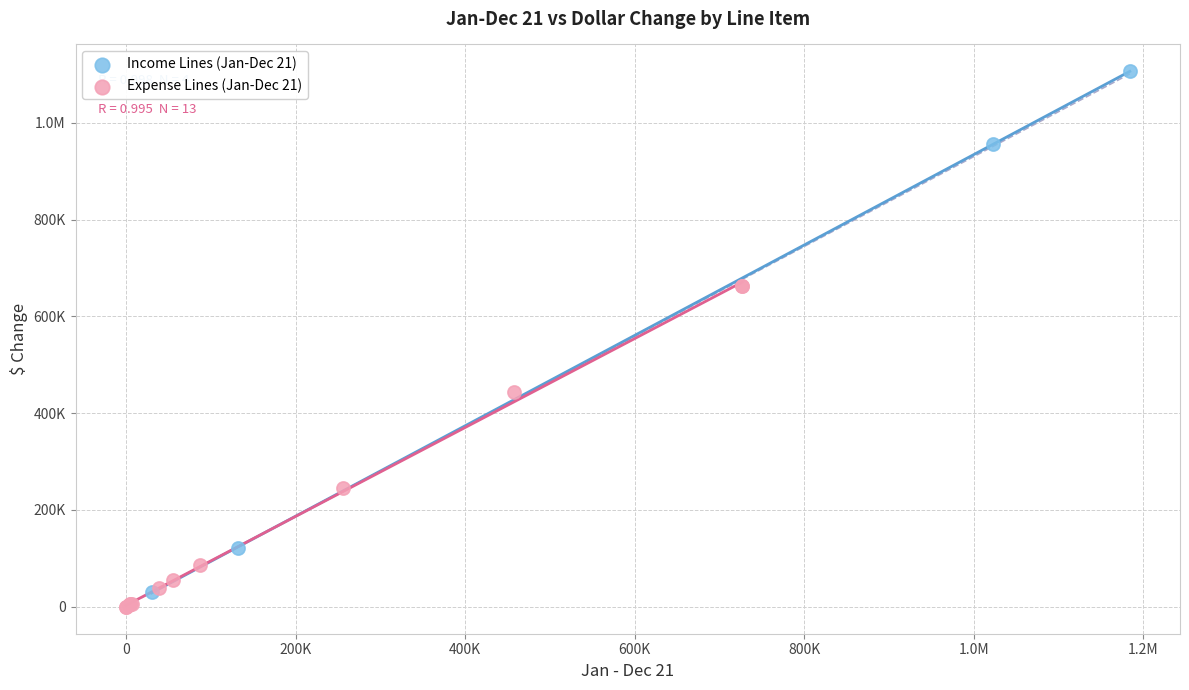

What are all the series names shown in the legend?

Income Lines (Jan-Dec 21), Expense Lines (Jan-Dec 21)